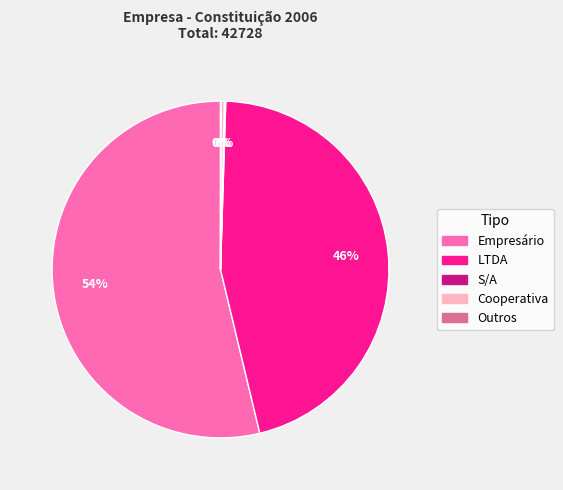

True or false: LTDA accounts for 46% of the total.

True